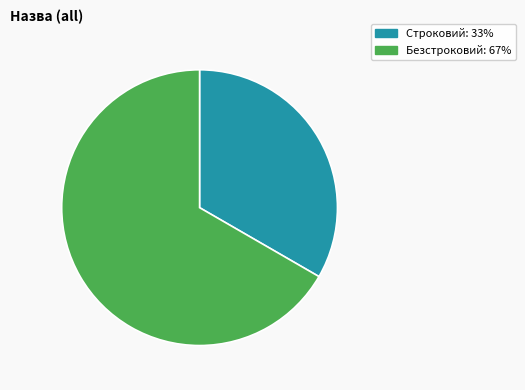

Count the number of slices in the pie.

2